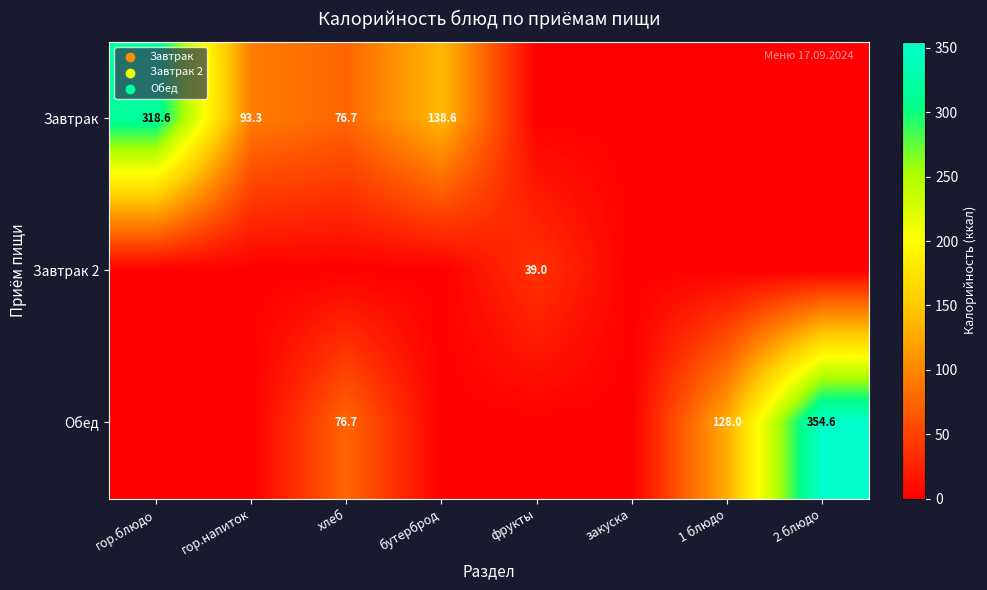

What is the spread (max minus min) of values at 2 блюдо?

354.6